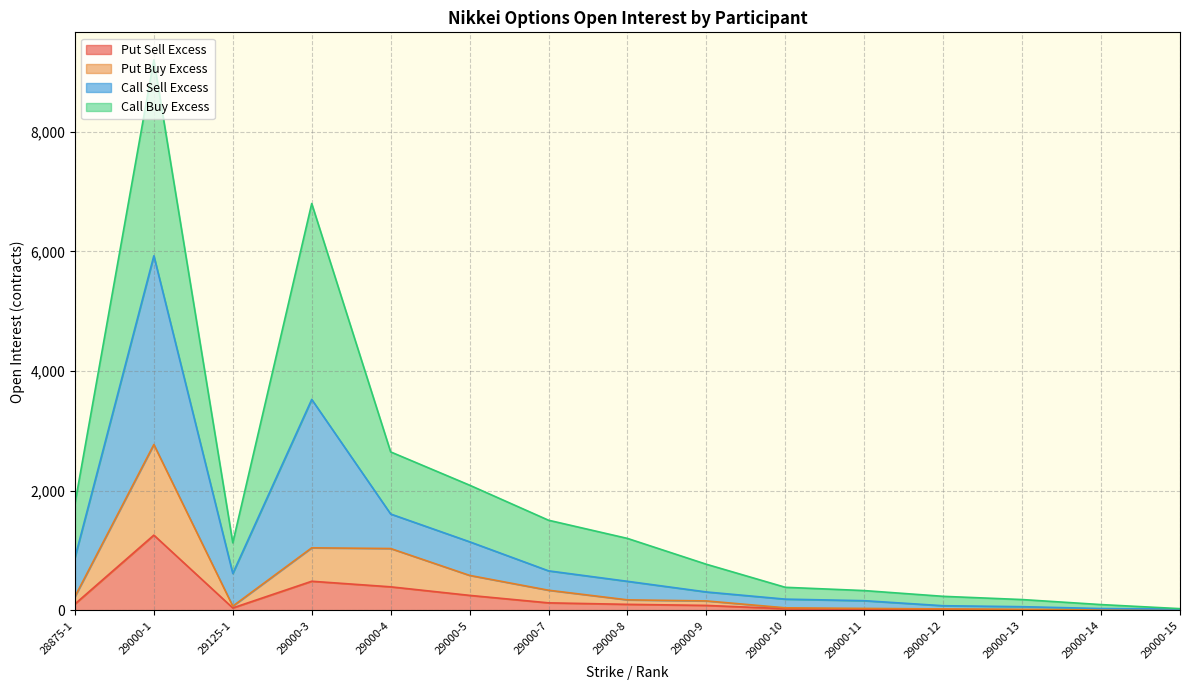

Is the value of Call Sell Excess at 29000-12 greater than the value of Put Buy Excess at 29000-5?

No